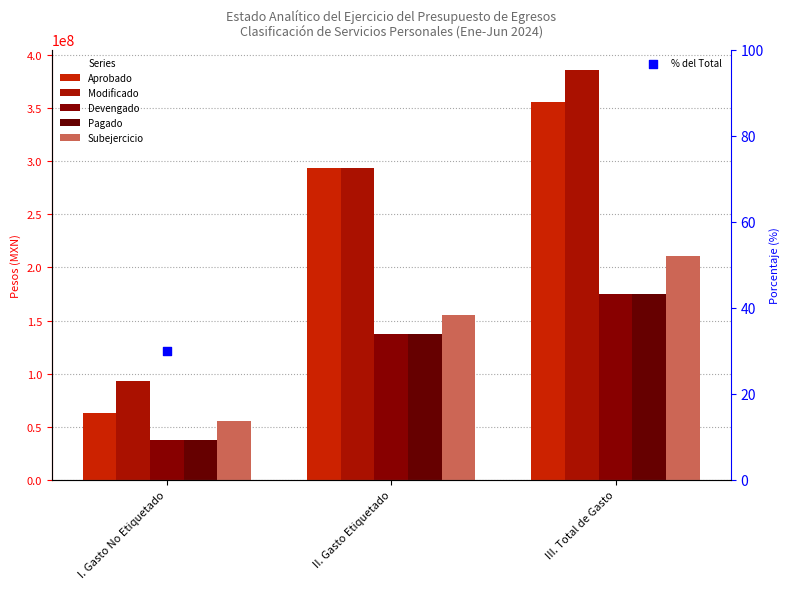

Which series reaches the minimum Y coordinate?

% del Total